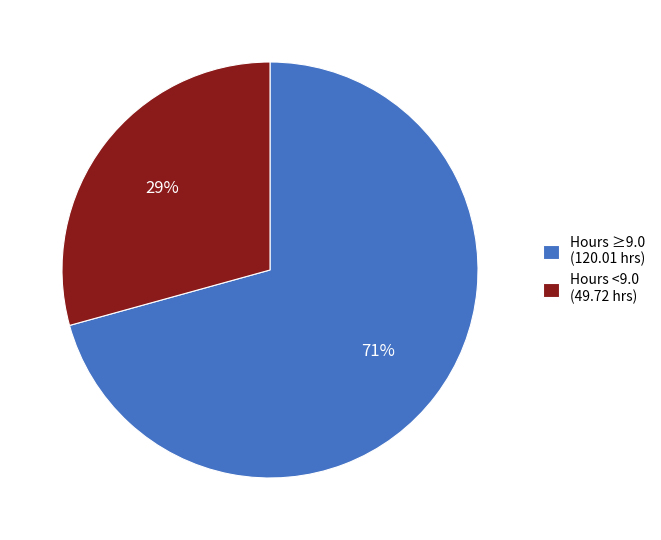

How many segments does this pie chart have?

2